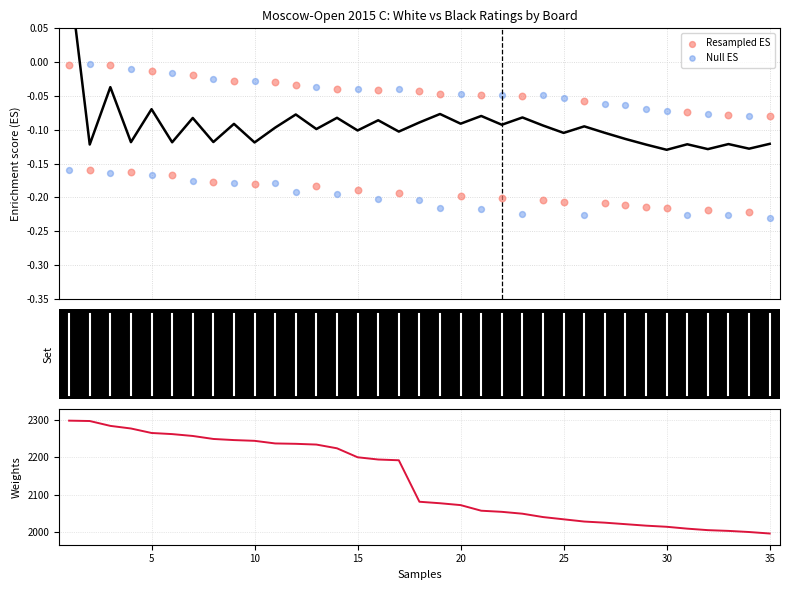

At how many categories does at least one series exceed 1314?

35